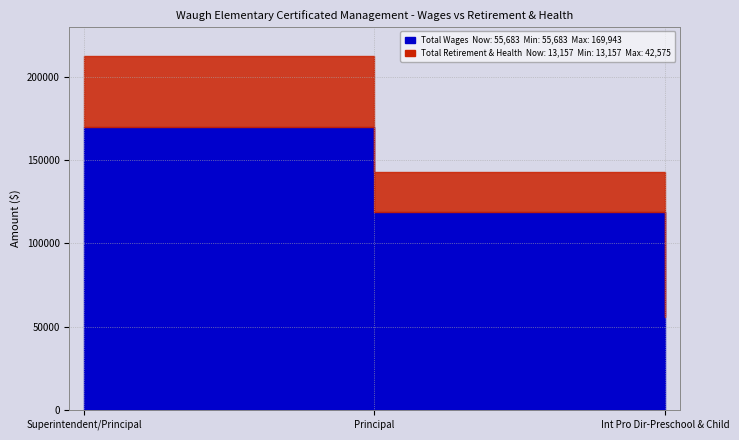

What value does the Total Wages series have at Principal, to the nearest 10?

119160